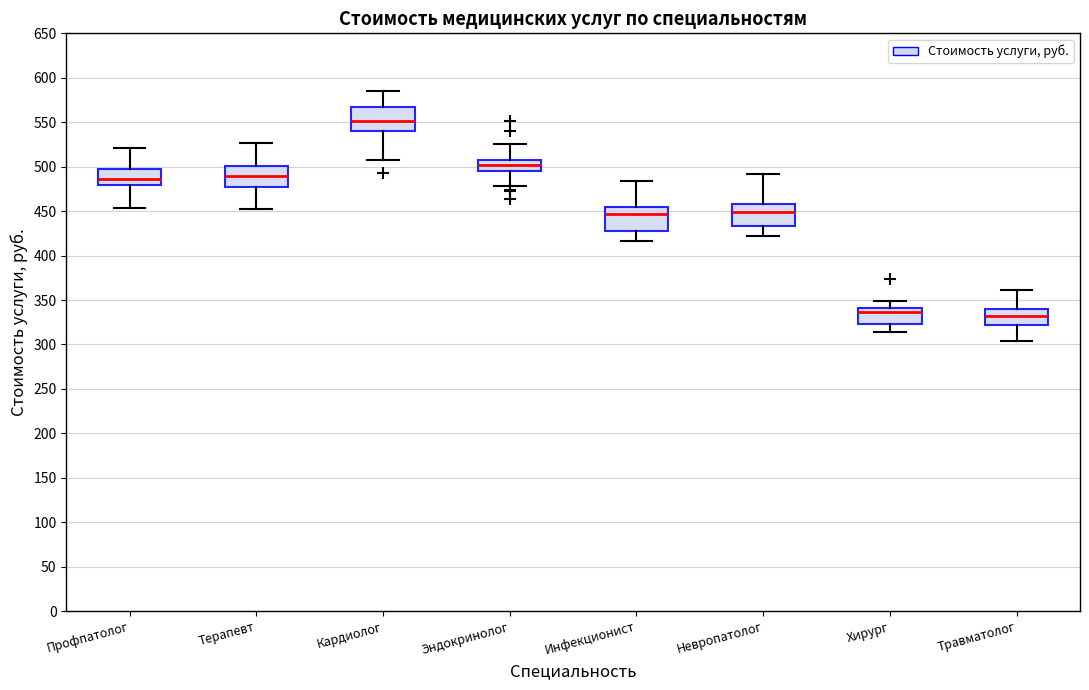

Reading left to right, read every box against the y-axis: the position of its median line, the range the box covers, and the ends of its whiskers. The values are not printed on the chart, so give them approximately, as read against the axis.

Профпатолог: median 485, box 480 to 500, whiskers 455 to 520
Терапевт: median 490, box 475 to 500, whiskers 450 to 525
Кардиолог: median 550, box 540 to 565, whiskers 505 to 585
Эндокринолог: median 500, box 495 to 510, whiskers 480 to 525
Инфекционист: median 445, box 425 to 455, whiskers 415 to 485
Невропатолог: median 450, box 435 to 460, whiskers 425 to 490
Хирург: median 335, box 325 to 340, whiskers 315 to 350
Травматолог: median 330, box 320 to 340, whiskers 305 to 360